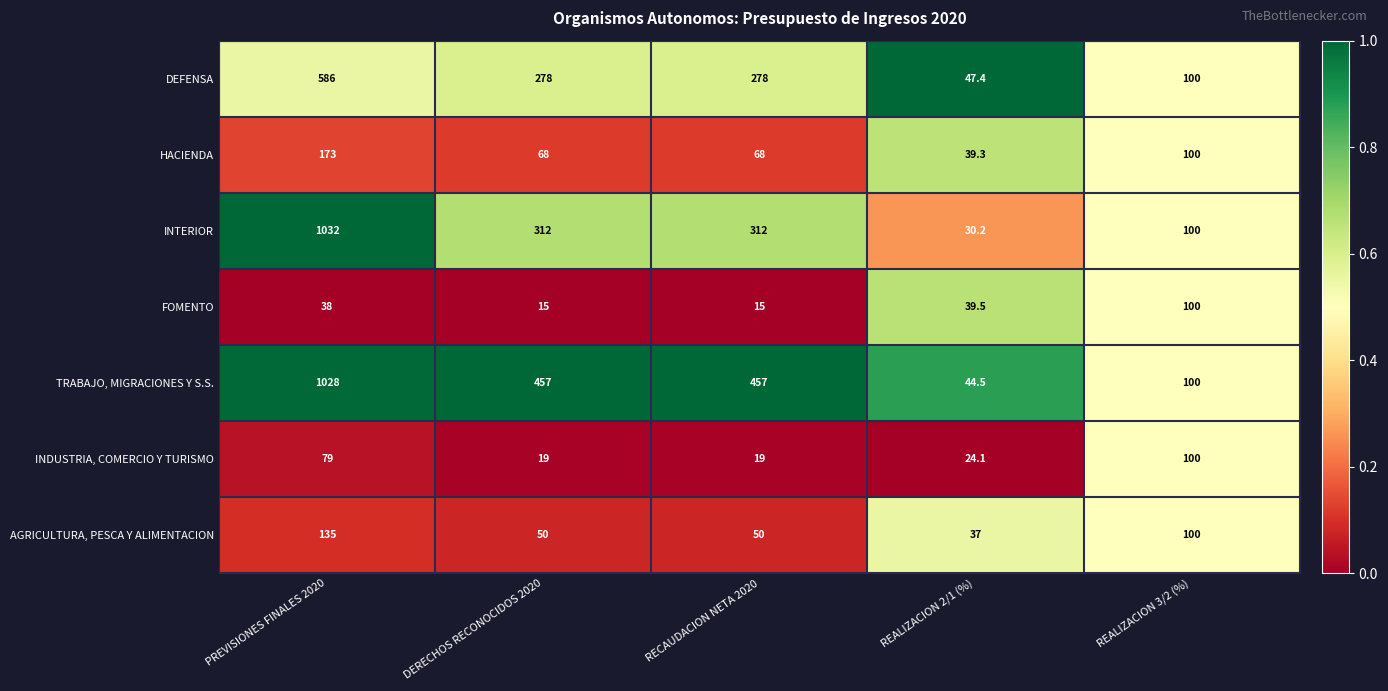

The value of INTERIOR at DERECHOS RECONOCIDOS 2020 is 550.6. True or false?

False